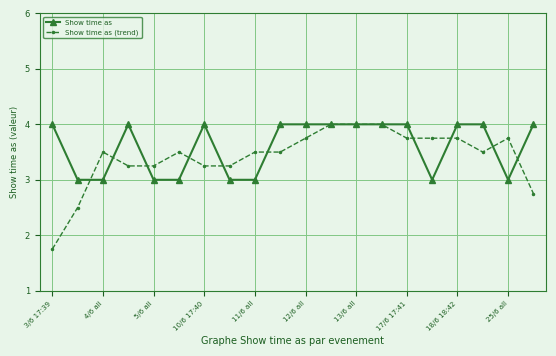

Does the chart have visible grid lines?

Yes